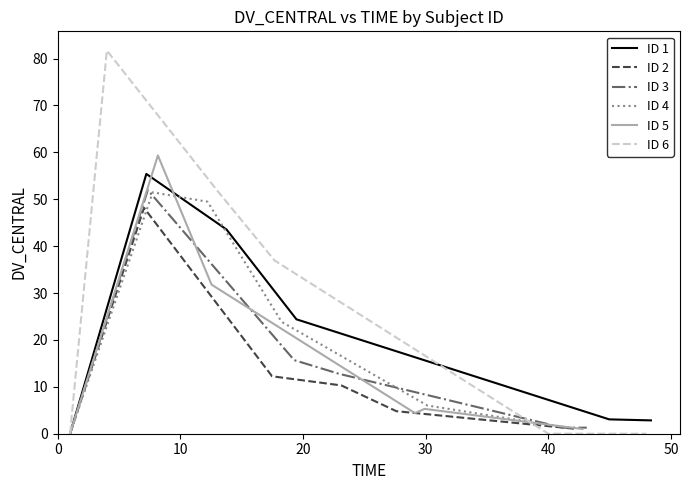

What is the highest value of the ID 1 series?

55.4